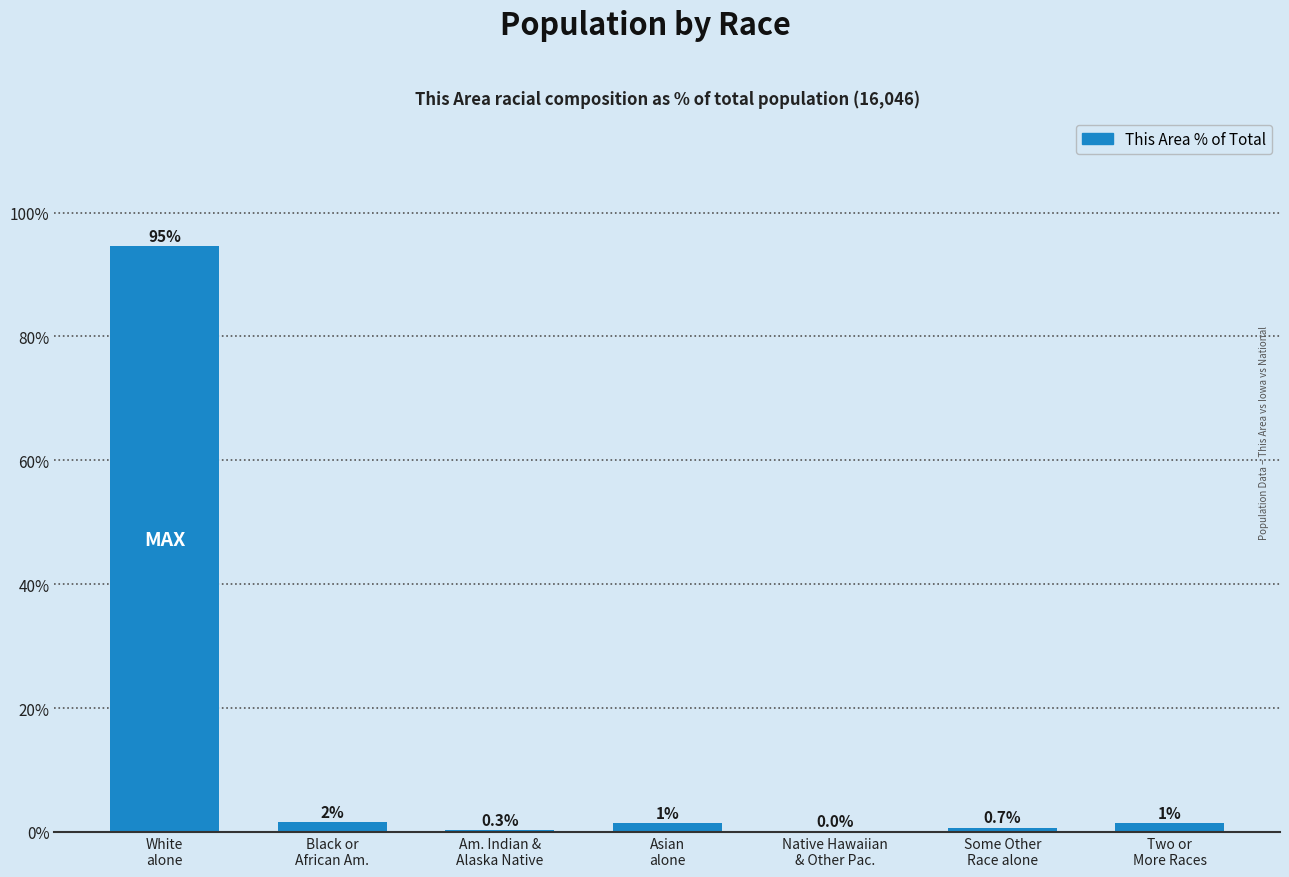

What is the sum of all values?

100.0